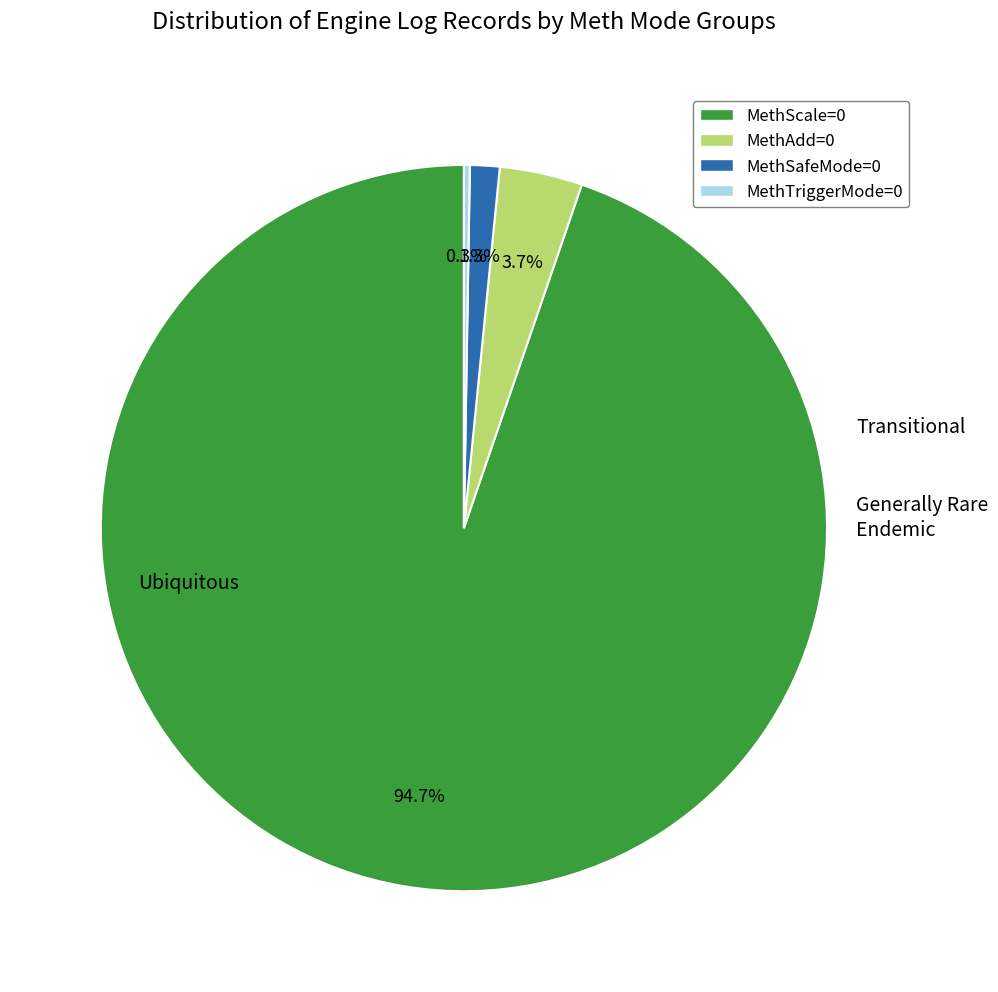

Does any single category account for the majority?

Yes